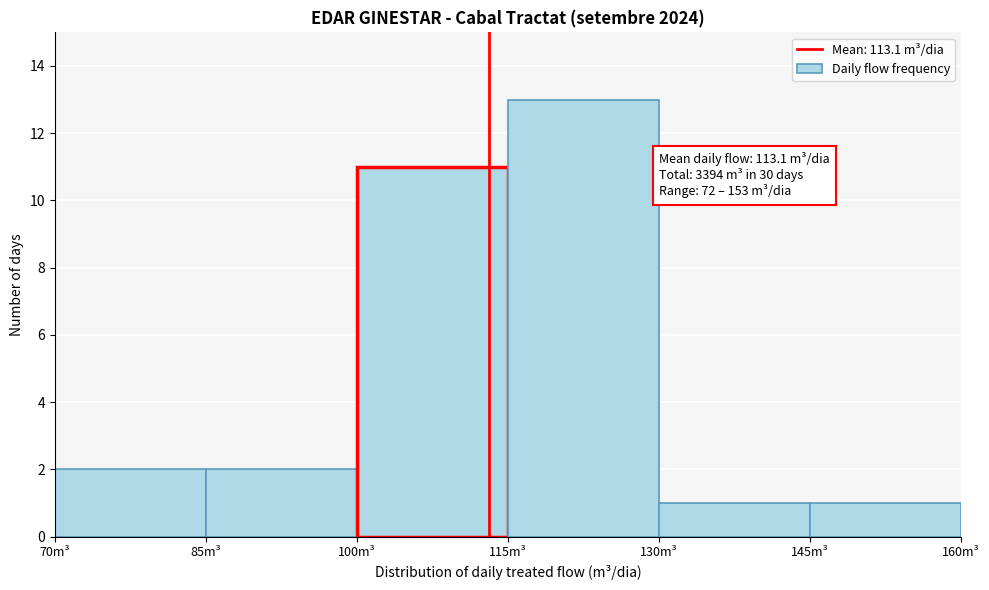

Which range on the x-axis has the tallest bar?

115 to 130